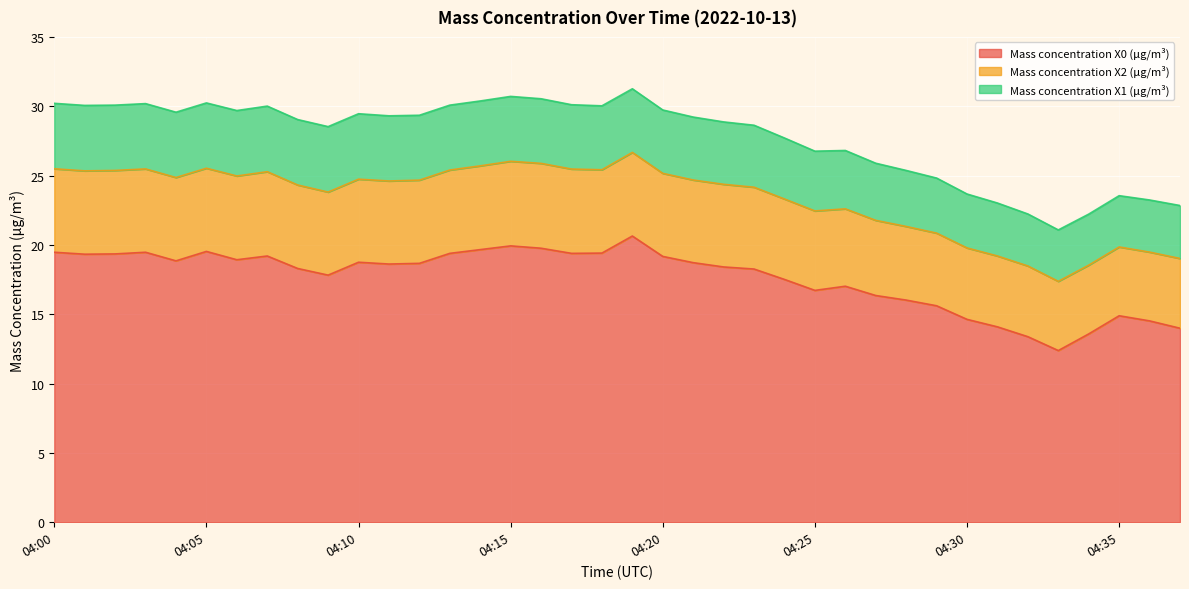

In Mass concentration X1 (μg/m³), how many points are higher than both neighbors (excluding endpoints)?

1